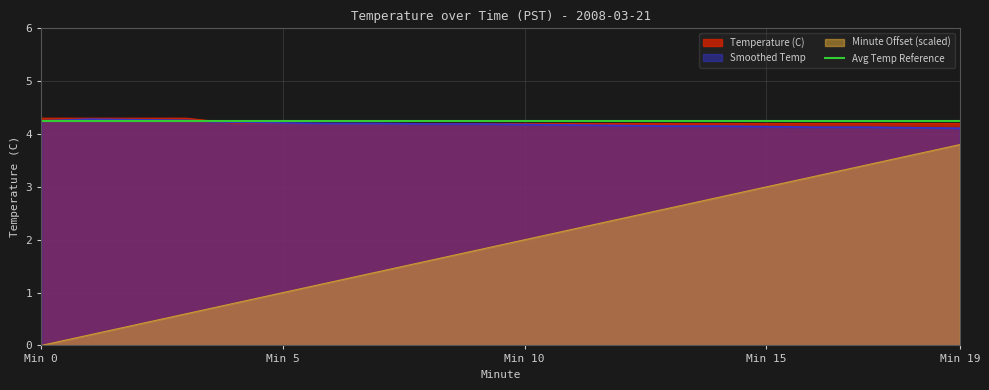

At how many categories does at least one series exceed 3?

20